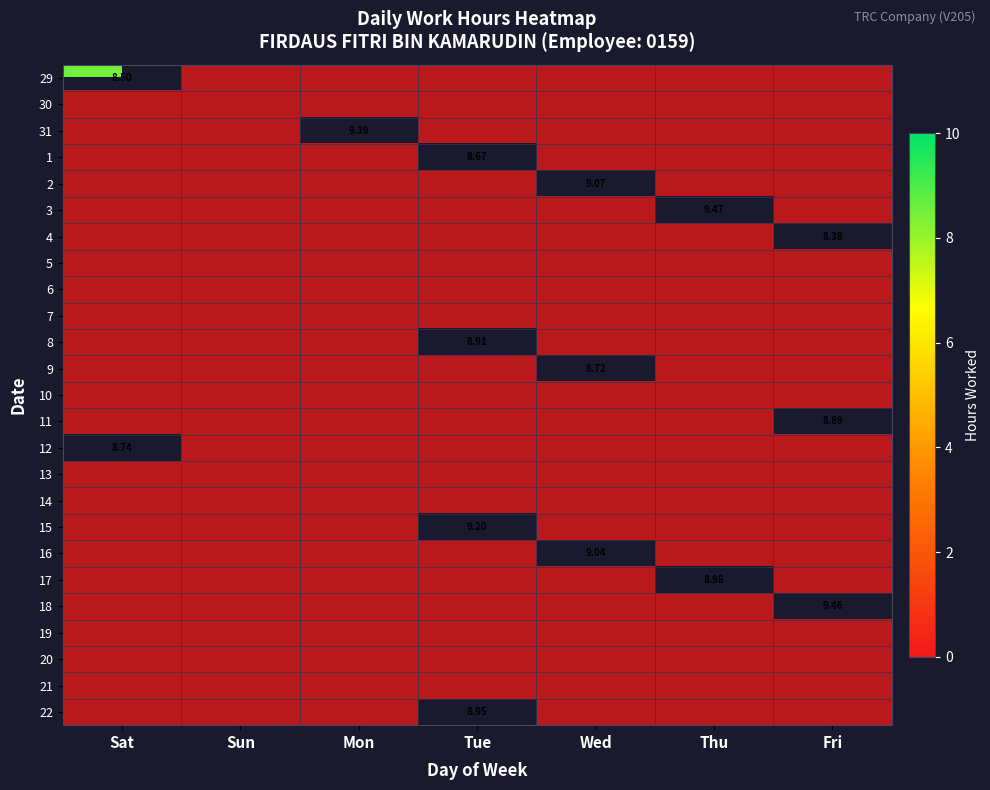

At Sat, list the series in order from smallest to largest.

29, 30, 31, 1, 2, 3, 4, 5, 6, 7, 8, 9, 10, 11, 12, 13, 14, 15, 16, 17, 18, 19, 20, 21, 22